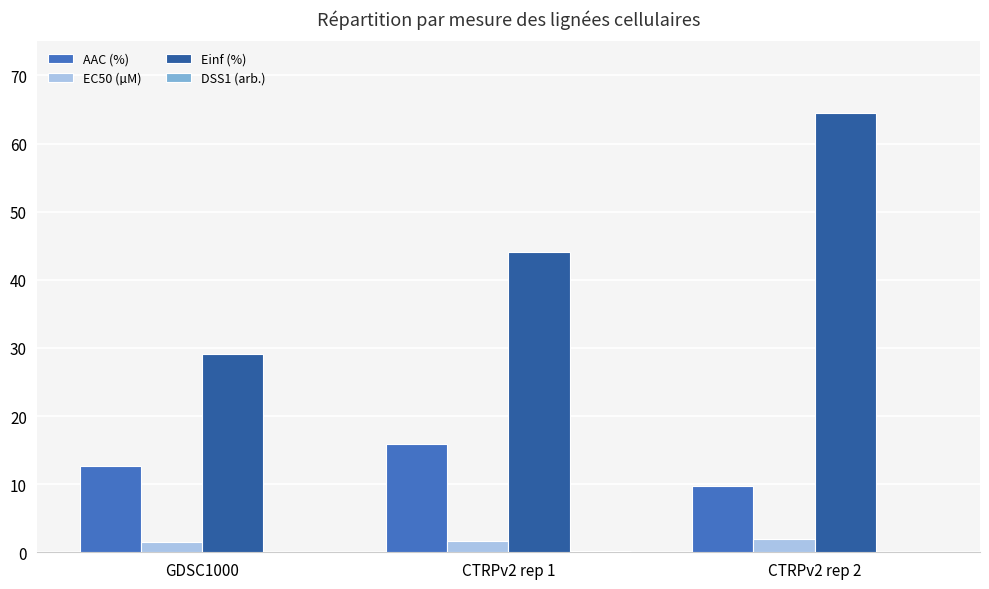

What is the sum of all Einf (%) values?

137.7